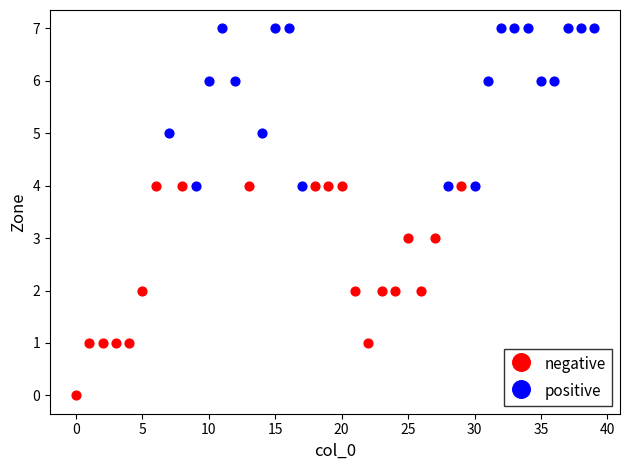

Which series reaches the minimum Y coordinate?

negative